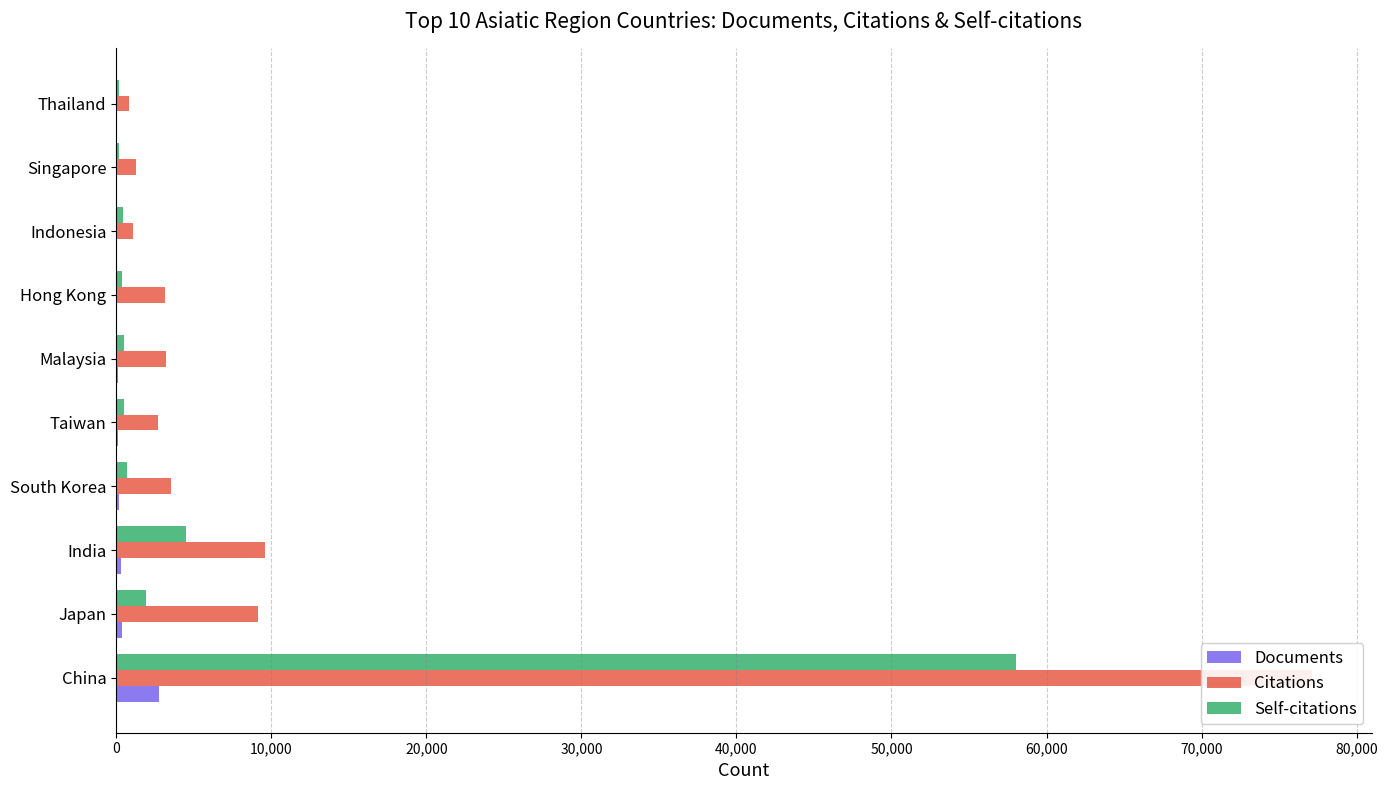

What are all the series names shown in the legend?

Documents, Citations, Self-citations